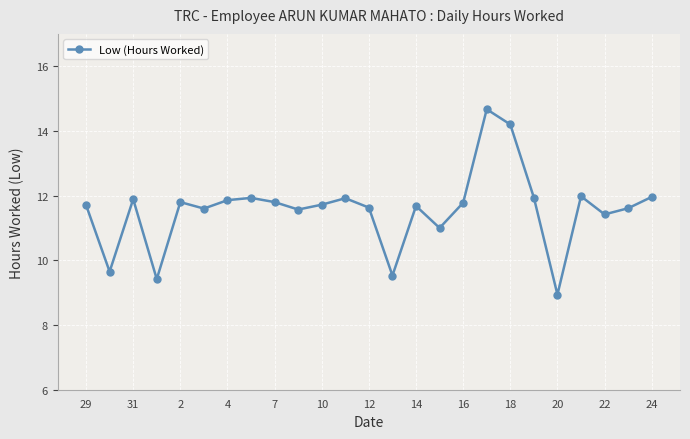

What is the smallest value displayed?

8.9